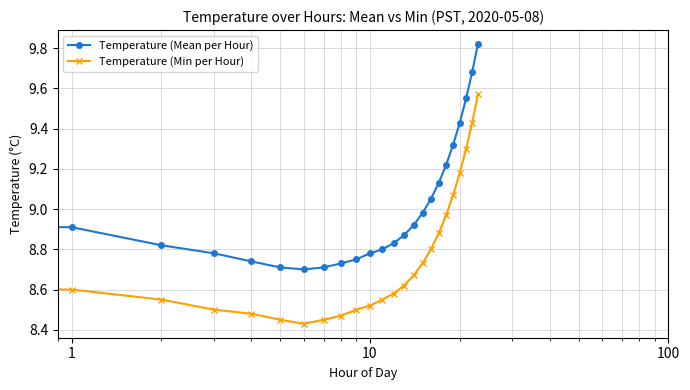

How many categories are shown in the chart?

24